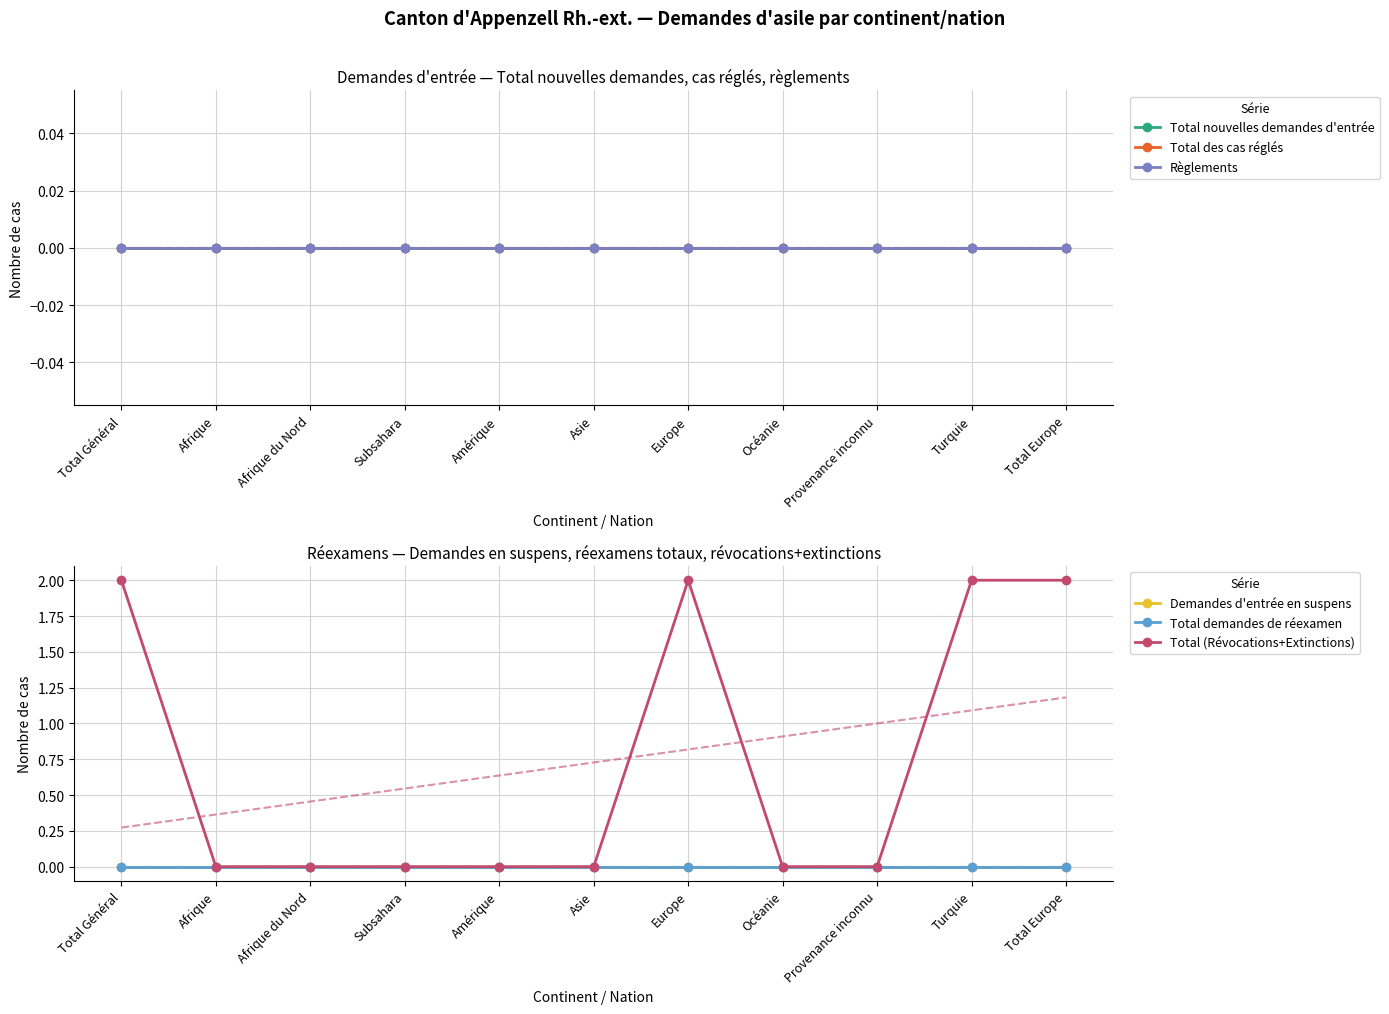

How many lines are shown in the chart?

6